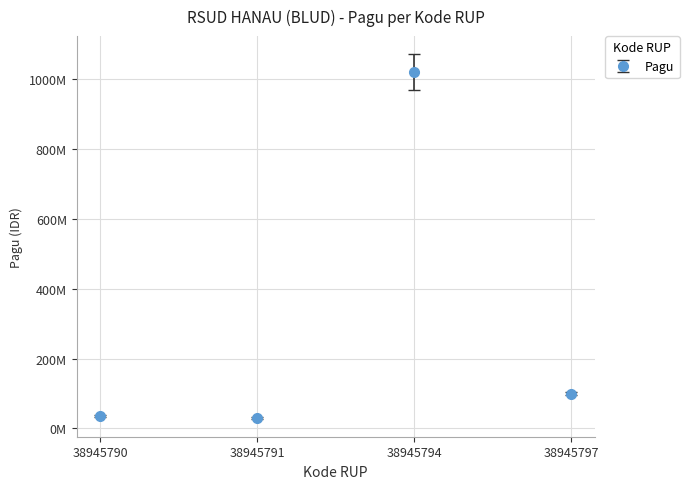

Which category has the lowest value across all series?

38945791